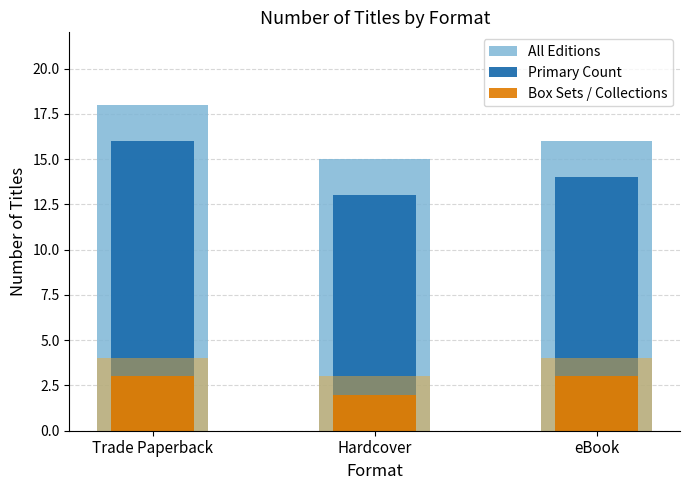

List the series in order of their peak value, lowest first.

Box Sets / Collections, Primary Count, All Editions